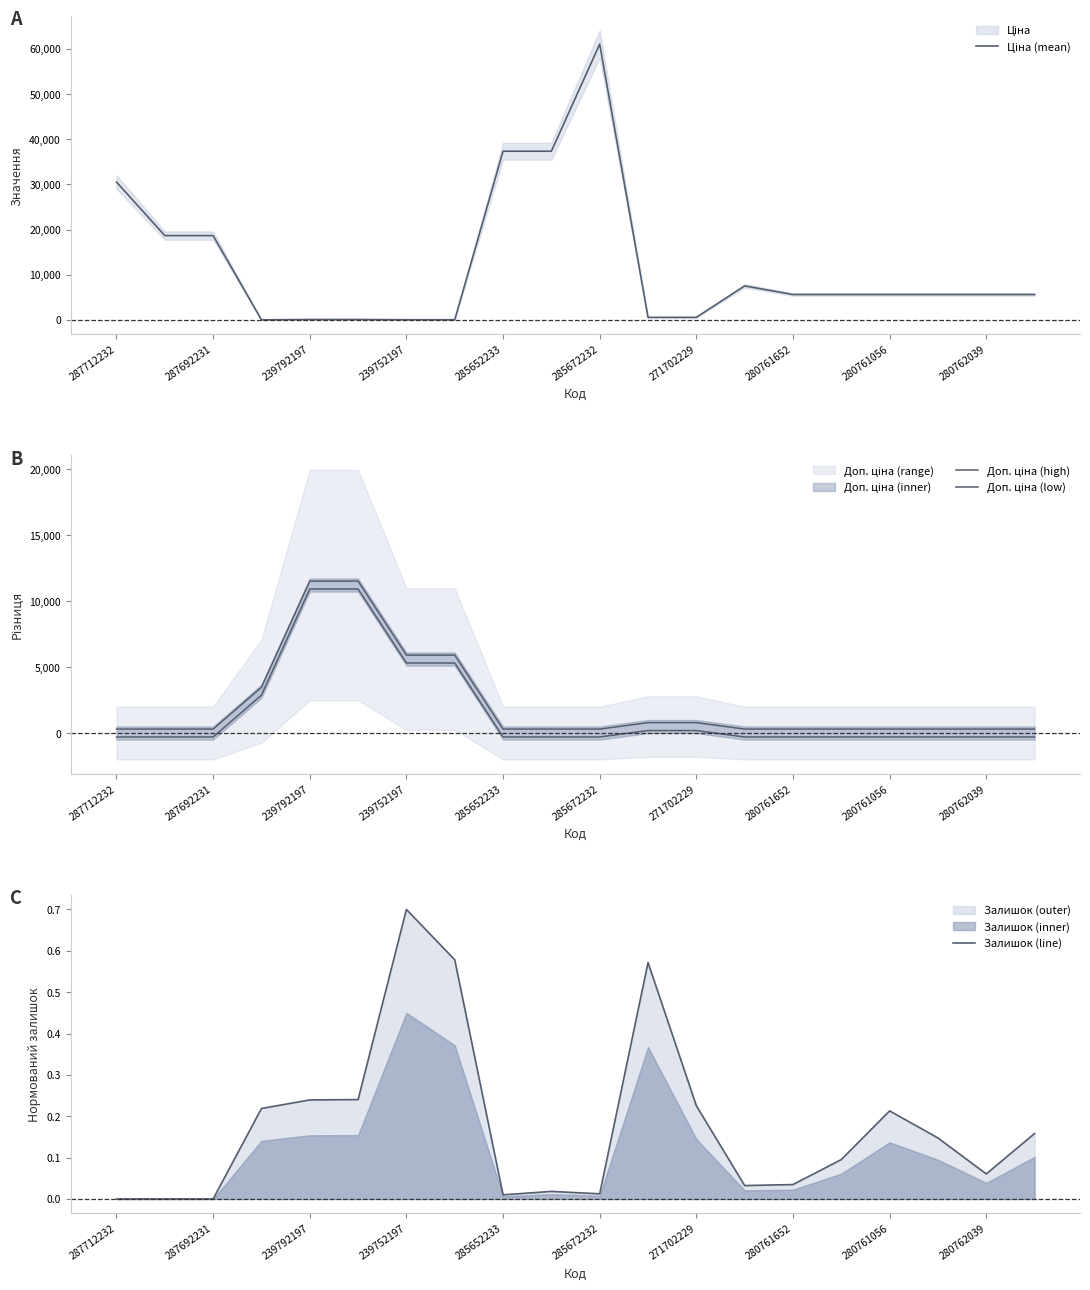

At which label does Залишок (line) reach its peak?

239752197